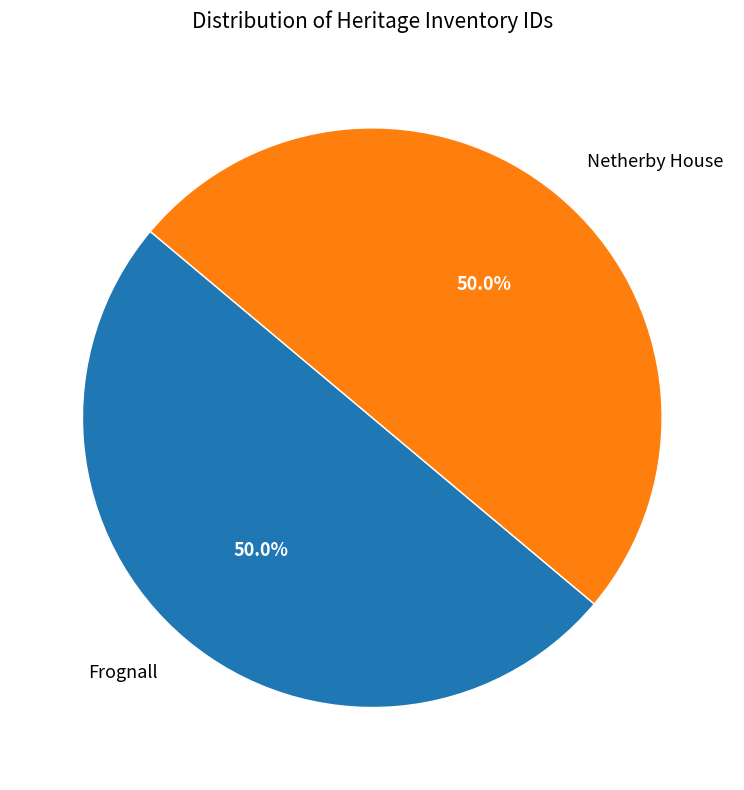

To the nearest percent, what is the combined percentage of Frognall and Netherby House?

100%